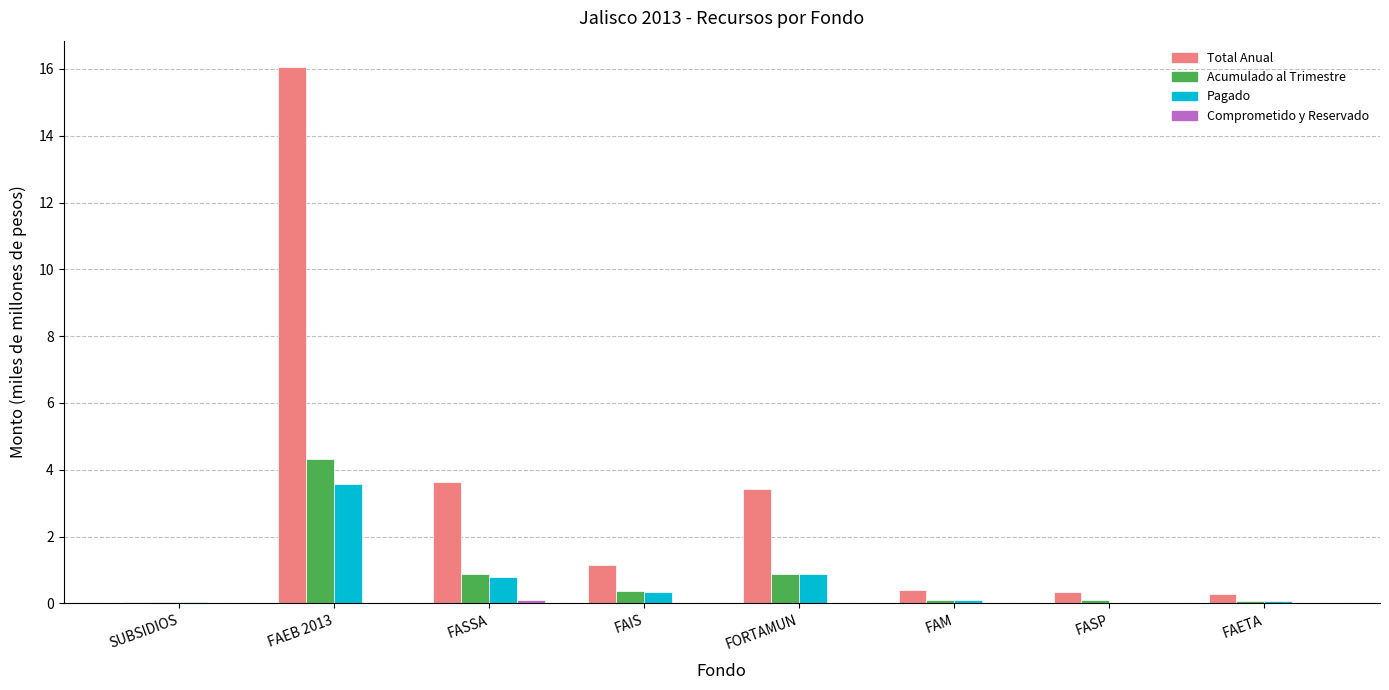

What is the sum of all Total Anual values?

25.3